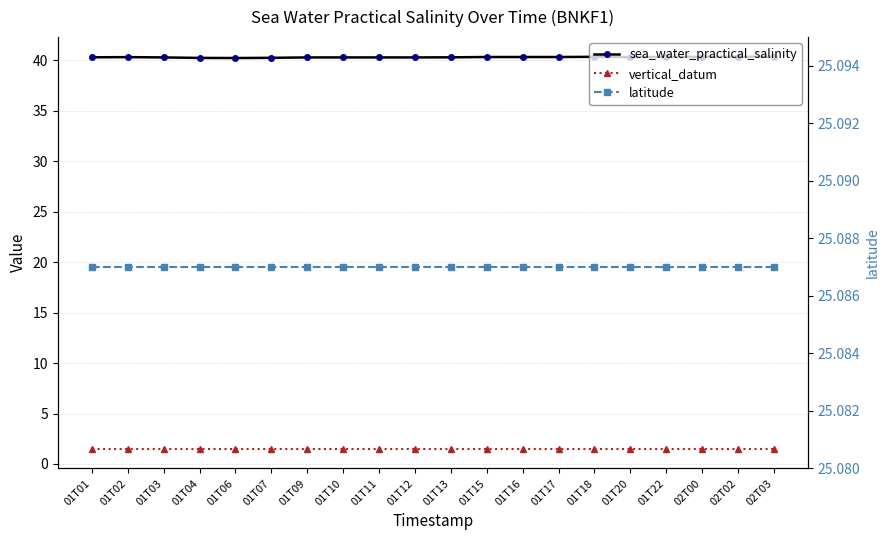

Reading left to right, list all the values displayed in this chart.

sea_water_practical_salinity: 01T01=40.3	01T02=40.3	01T03=40.3	01T04=40.2	01T06=40.2	01T07=40.3	01T09=40.3	01T10=40.3	01T11=40.3	01T12=40.3	01T13=40.3	01T15=40.3	01T16=40.3	01T17=40.3	01T18=40.4	01T20=40.3	01T22=40.4	02T00=40.4	02T02=40.4	02T03=40.4
vertical_datum: 01T01=1.5	01T02=1.5	01T03=1.5	01T04=1.5	01T06=1.5	01T07=1.5	01T09=1.5	01T10=1.5	01T11=1.5	01T12=1.5	01T13=1.5	01T15=1.5	01T16=1.5	01T17=1.5	01T18=1.5	01T20=1.5	01T22=1.5	02T00=1.5	02T02=1.5	02T03=1.5
latitude: 01T01=25.1	01T02=25.1	01T03=25.1	01T04=25.1	01T06=25.1	01T07=25.1	01T09=25.1	01T10=25.1	01T11=25.1	01T12=25.1	01T13=25.1	01T15=25.1	01T16=25.1	01T17=25.1	01T18=25.1	01T20=25.1	01T22=25.1	02T00=25.1	02T02=25.1	02T03=25.1